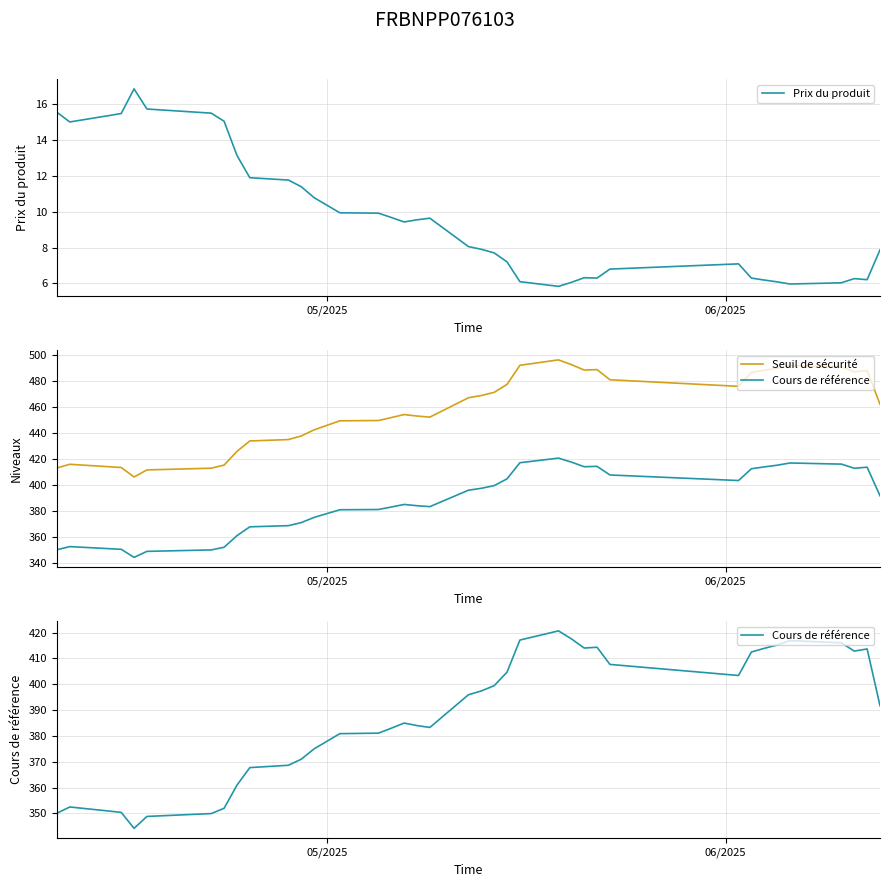

What is the difference between the second highest and minimum values in the Prix du produit series?

9.9